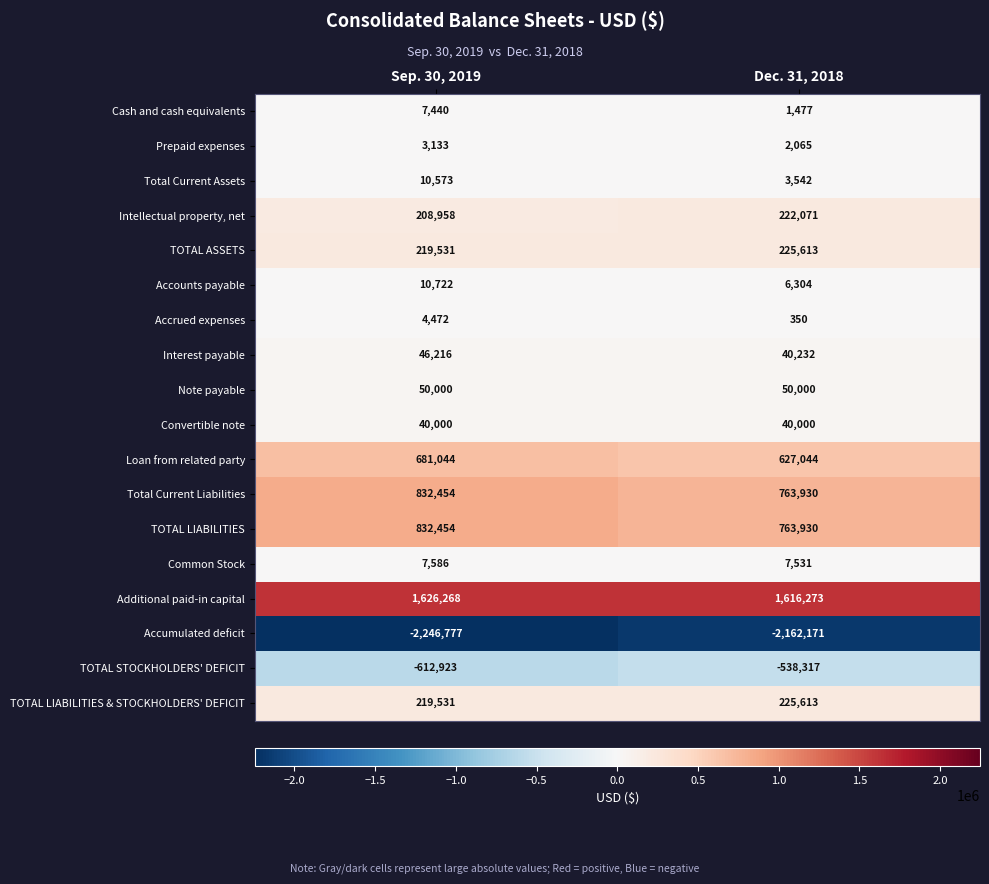

True or false: Interest payable has a value of 46216 at Sep. 30, 2019.

True